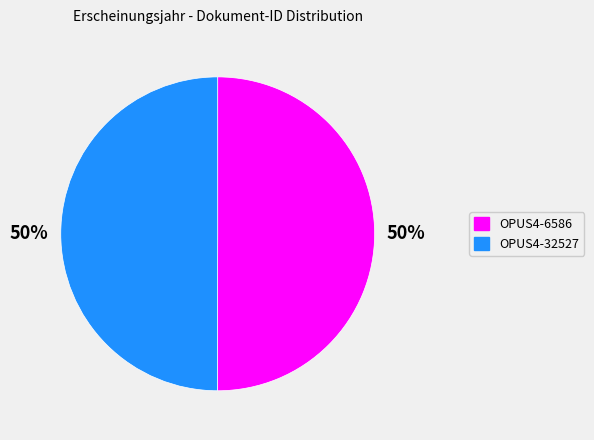

What is the ratio of the value at OPUS4-32527 to the value at OPUS4-6586?

1.0